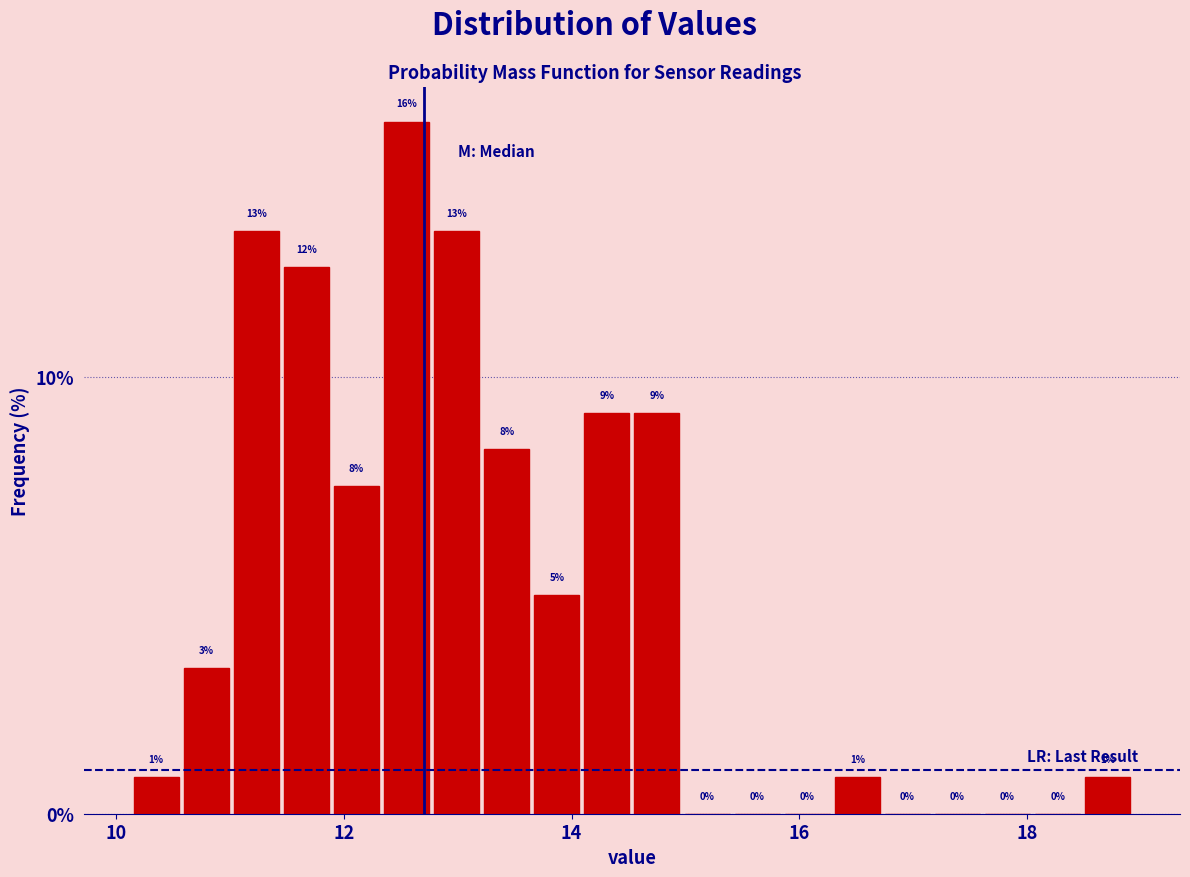

Around what value on the x-axis is the tallest bar? Give the approximate position of its centre, as read against the axis.

12.6